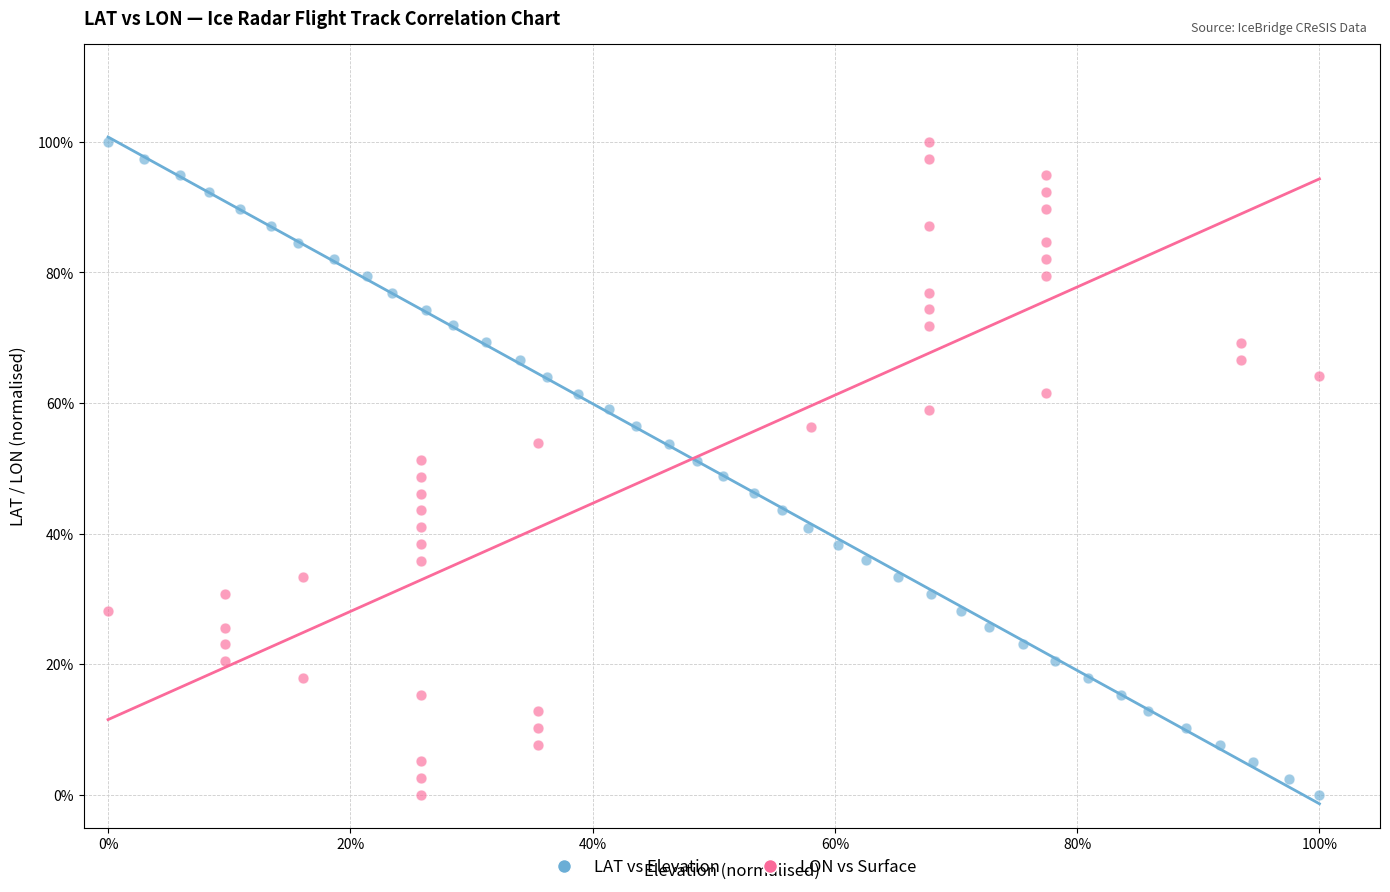

What are all the series names shown in the legend?

LAT vs Elevation, LON vs Surface